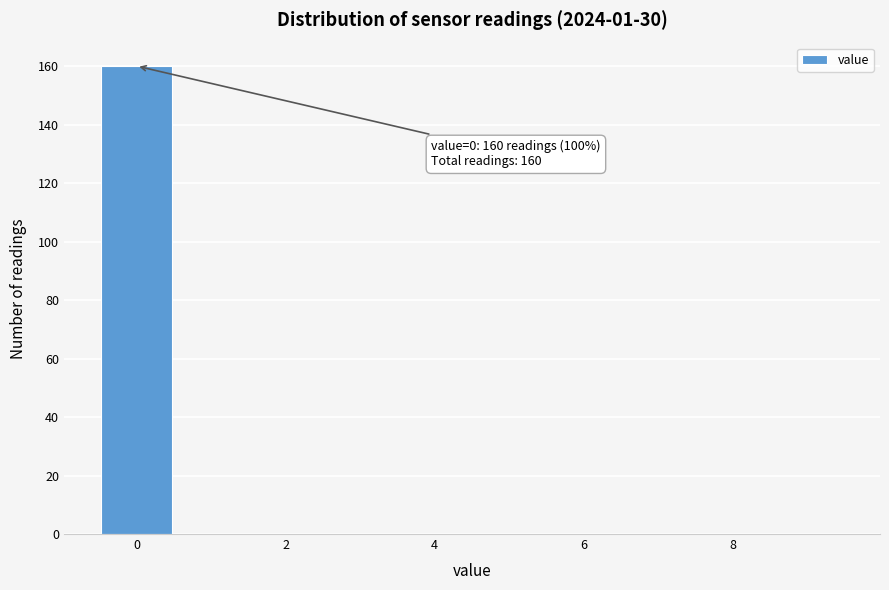

Which range on the x-axis has the tallest bar?

-0.5 to 0.5